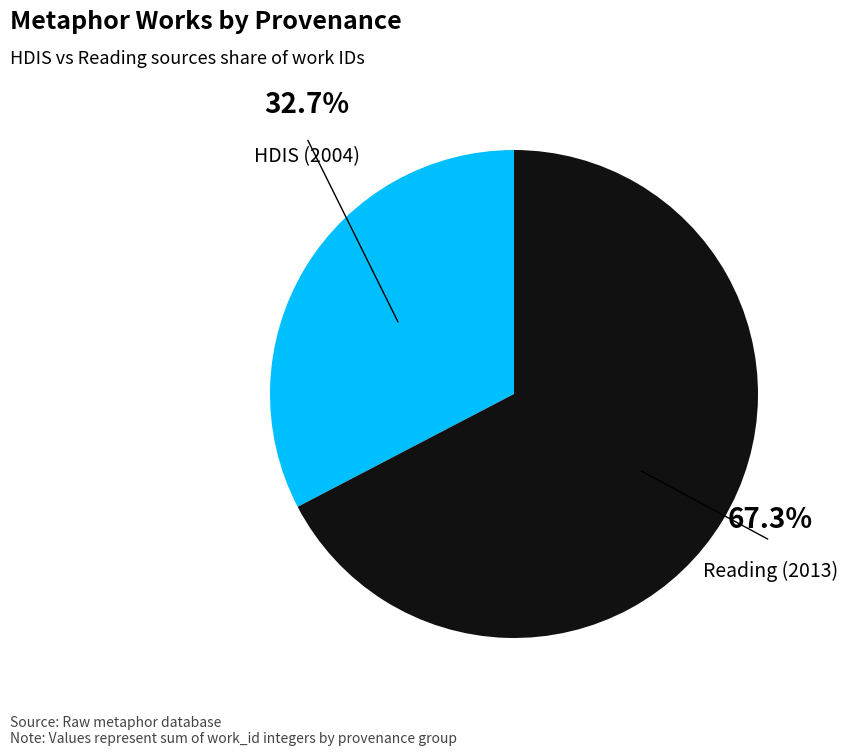

The 2013-10-03 slice represents 26% of the pie. True or false?

False